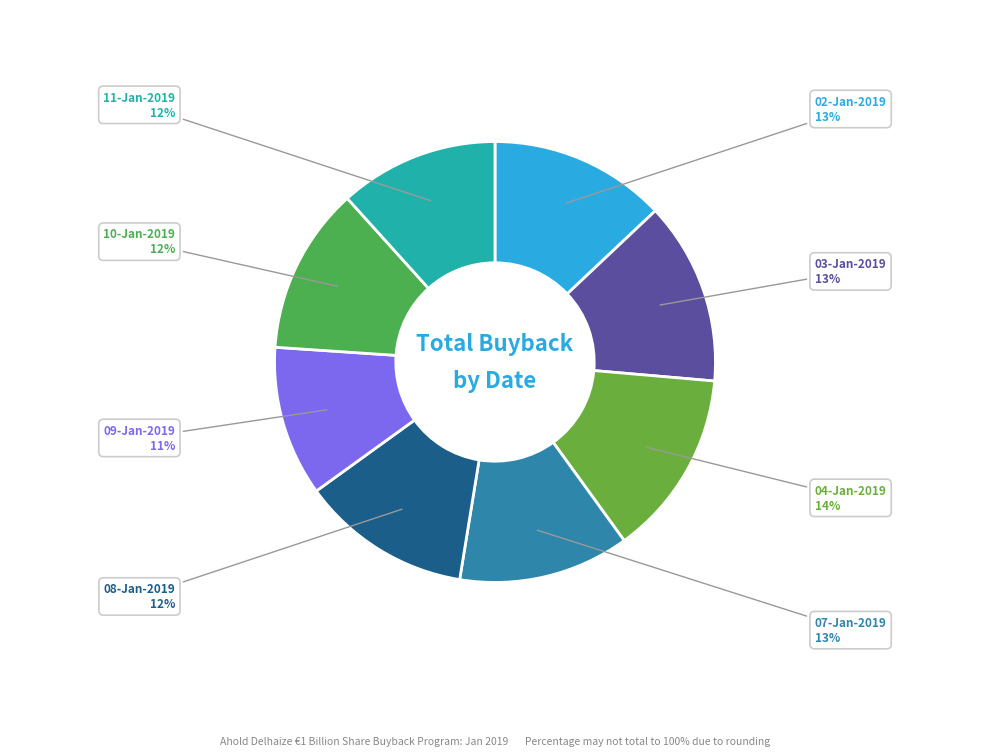

To the nearest percent, what is the average slice percentage?

12%